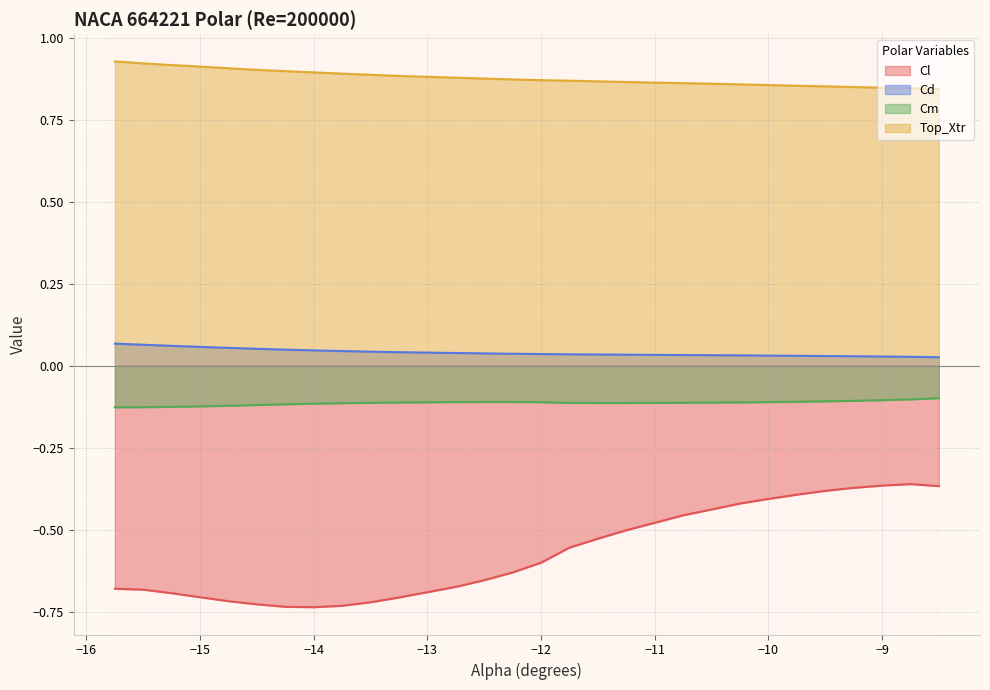

Where is the first local minimum for Cl?

-14.0